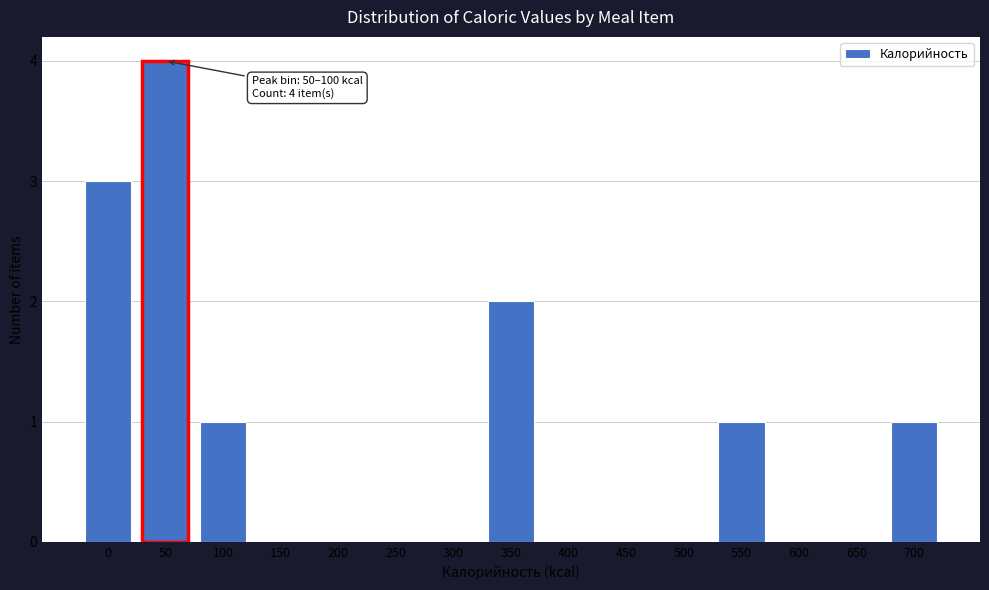

Reading left to right, list all the values displayed in this chart.

0=3	50=4	100=1	150=0	200=0	250=0	300=0	350=2	400=0	450=0	500=0	550=1	600=0	650=0	700=1